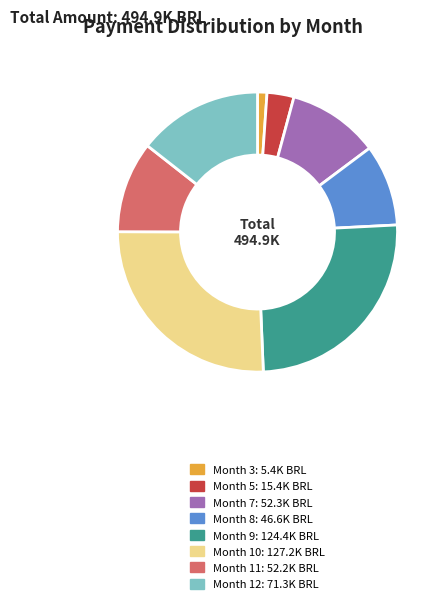

Is there any slice that represents more than half of the pie?

No